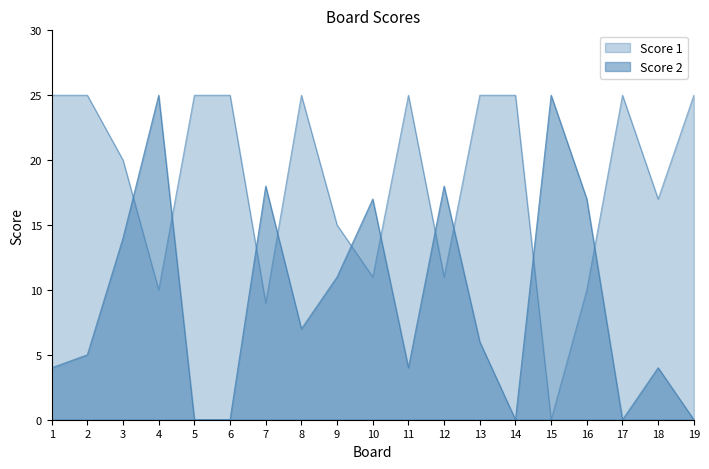

True or false: Score 2 and Score 1 cross at least once.

True